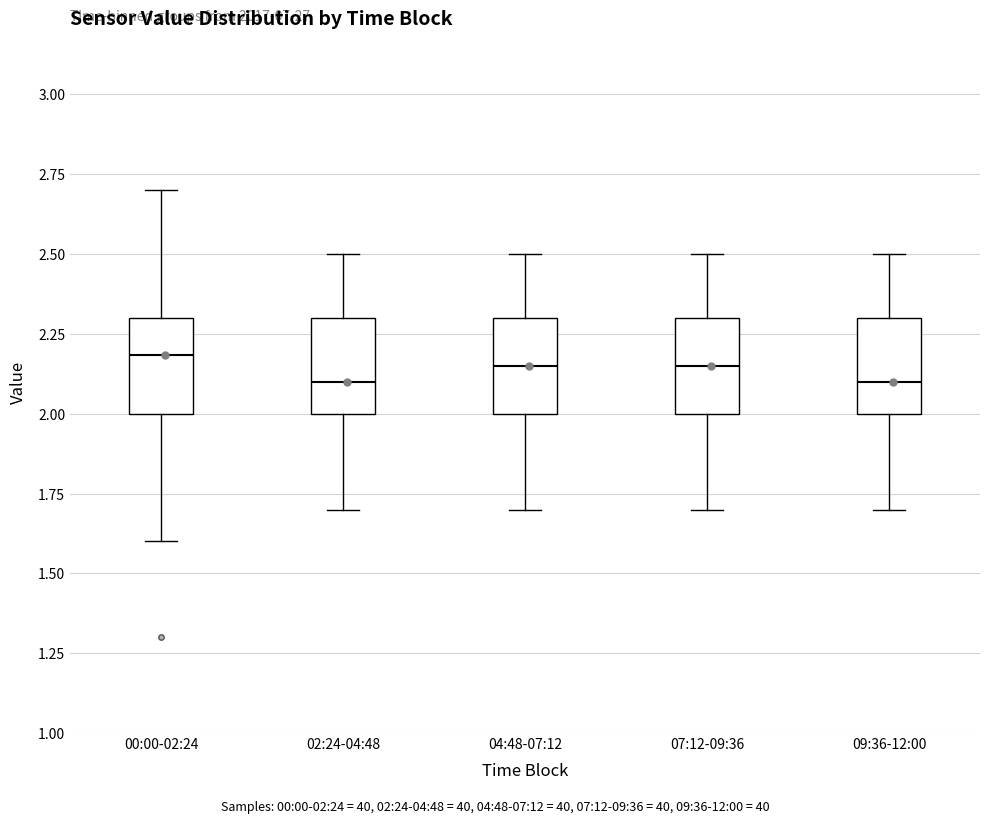

Where is the lower edge of the box for 02:24-04:48 on the y-axis? The values are not printed on the chart, so give them approximately, as read against the axis.

2.00